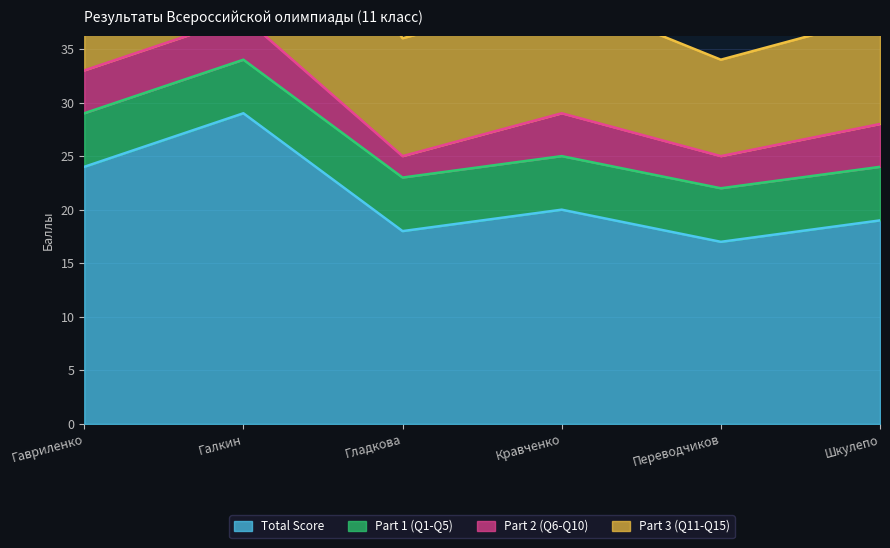

Where is Total Score nearest to the value 23?

Гавриленко